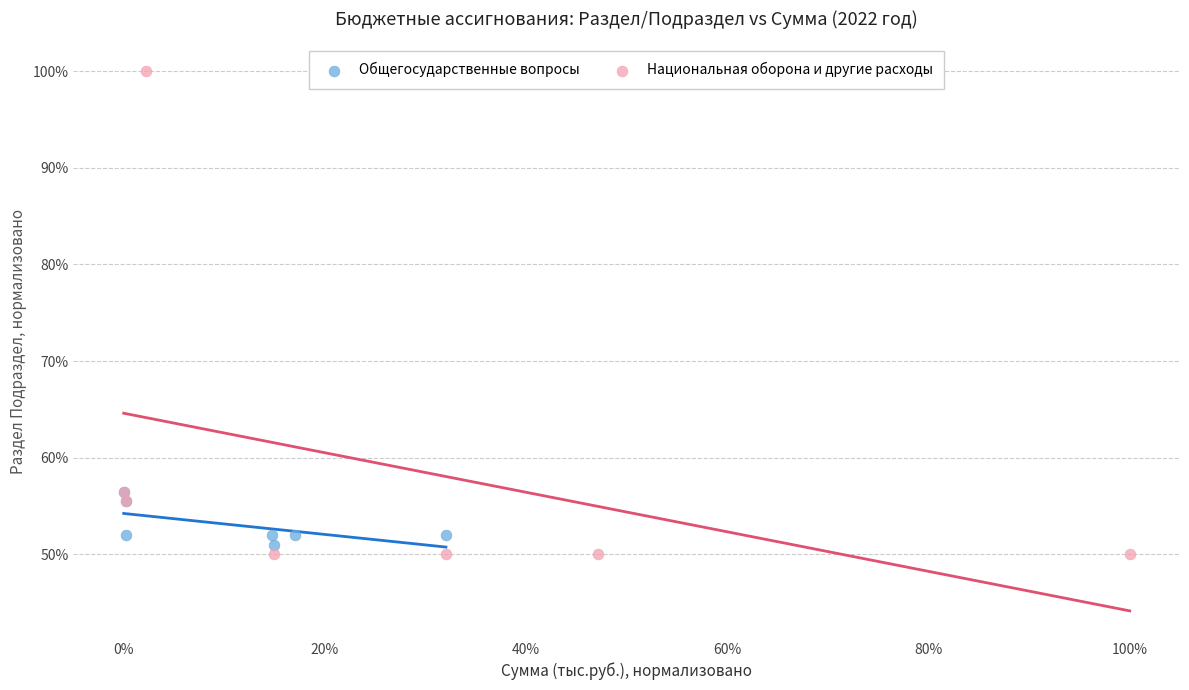

Which series reaches the minimum Y coordinate?

Национальная оборона и другие расходы